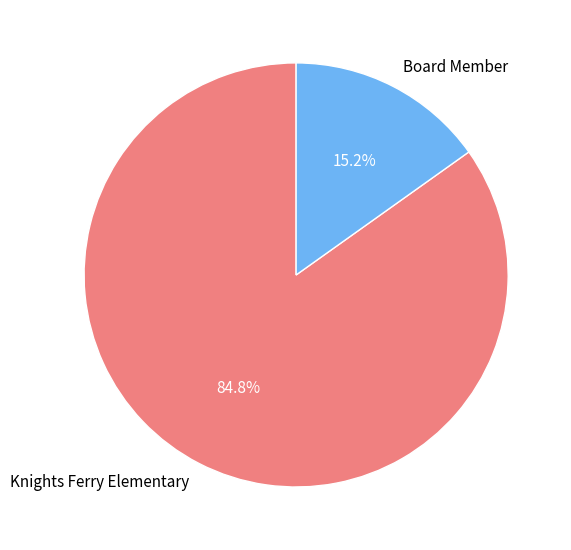

Which slice is the largest?

Knights Ferry Elementary